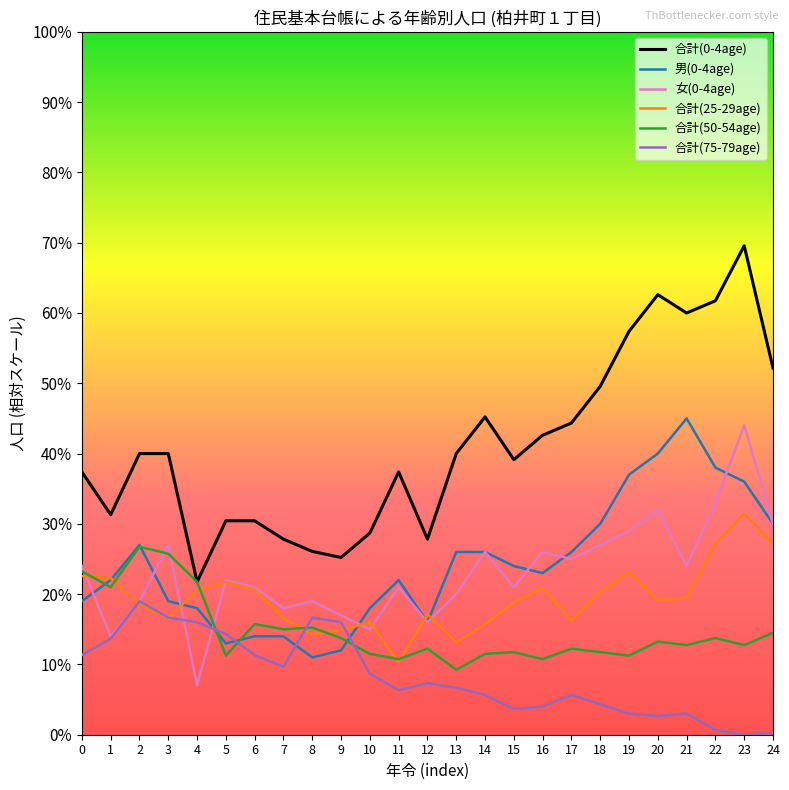

The value of 合計(50-54age) at 7 is 19.6. True or false?

False